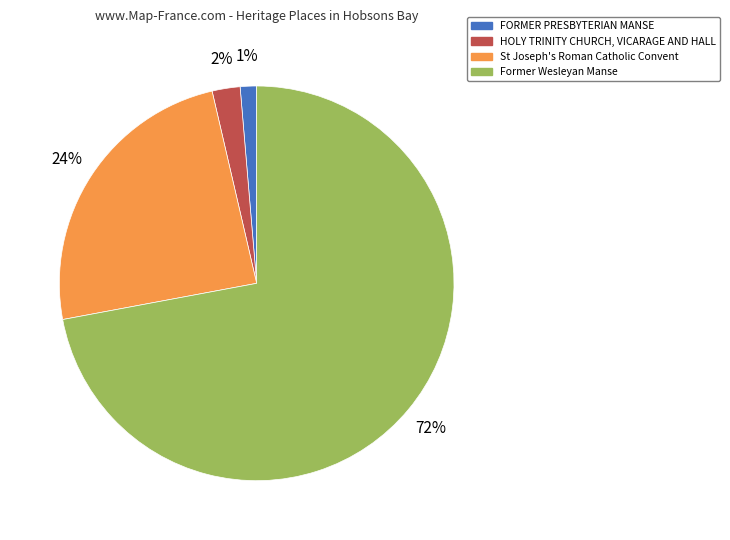

To the nearest percent, what is the difference between the FORMER PRESBYTERIAN MANSE and St Joseph's Roman Catholic Convent slice percentages?

23%